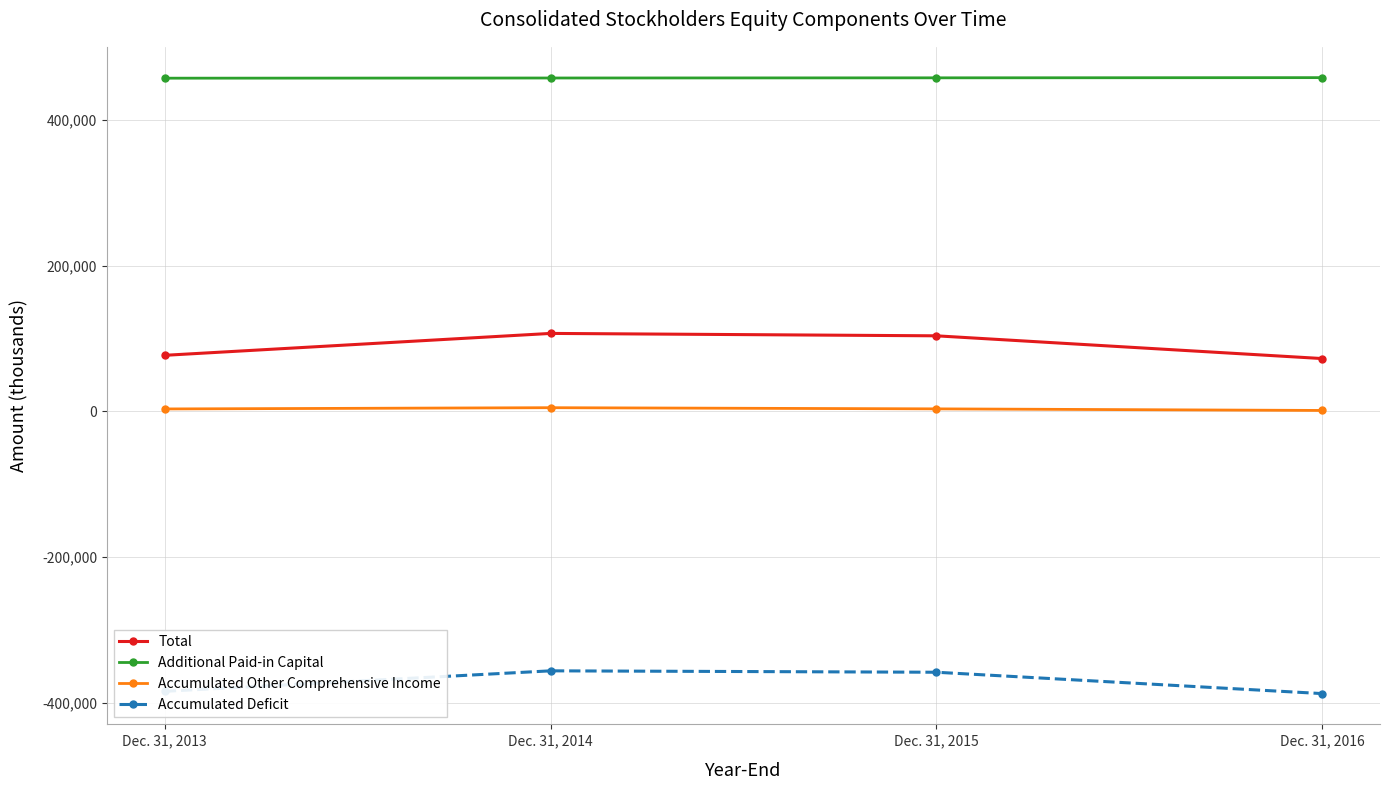

The value of Additional Paid-in Capital at Dec. 31, 2014 is 457242. True or false?

True